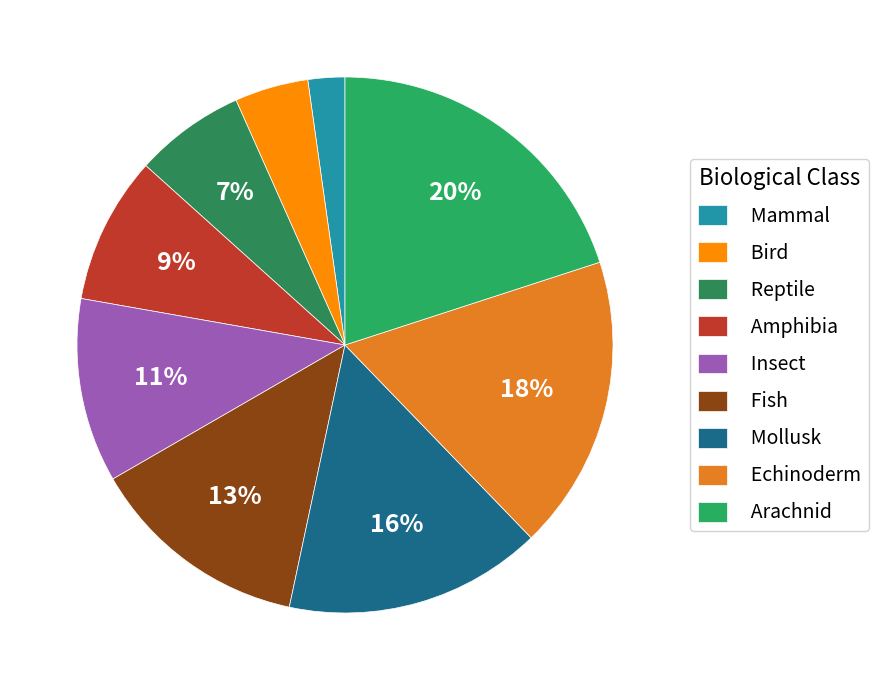

Count the number of slices in the pie.

9